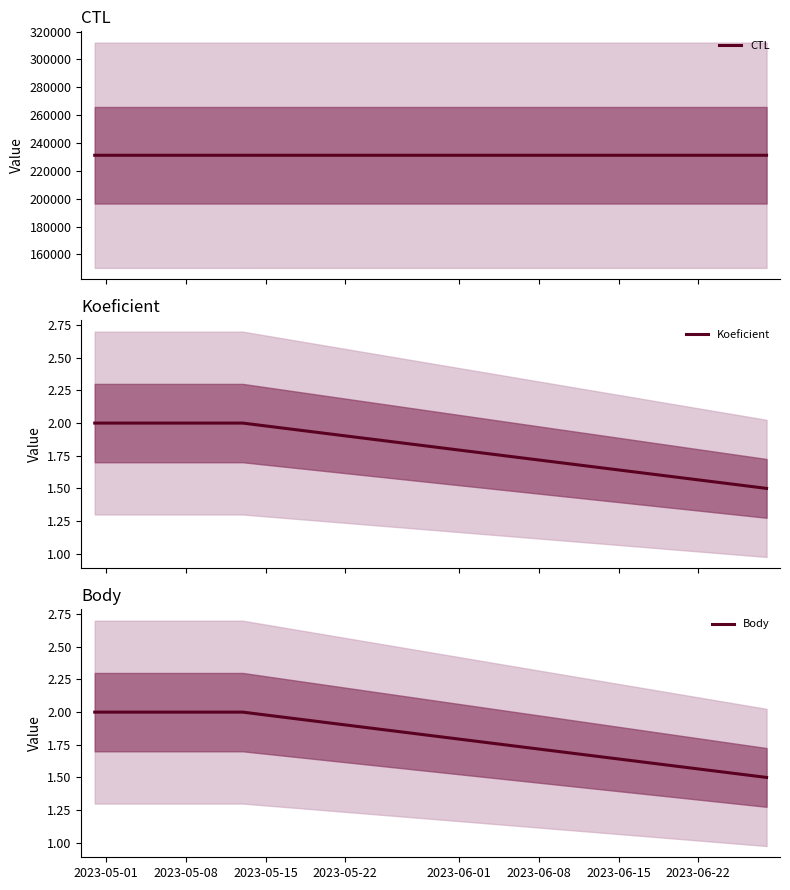

What is the value of the Body point at the 1st from the left?

2.0